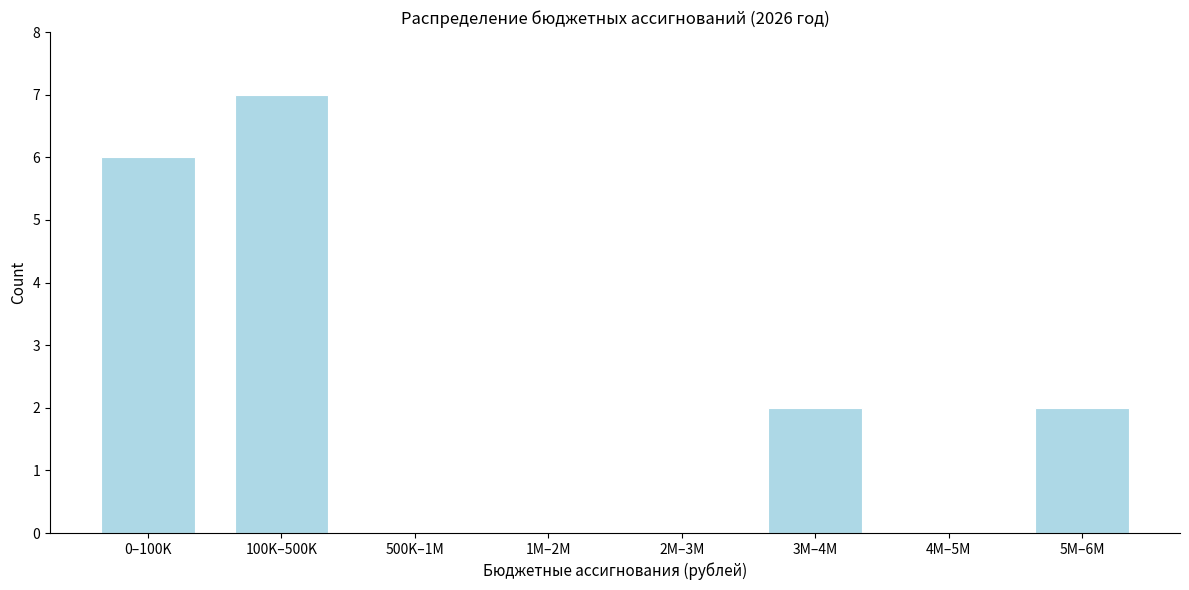

Reading left to right, transcribe all the data shown in this chart.

0–100K=6	100K–500K=7	500K–1M=0	1M–2M=0	2M–3M=0	3M–4M=2	4M–5M=0	5M–6M=2